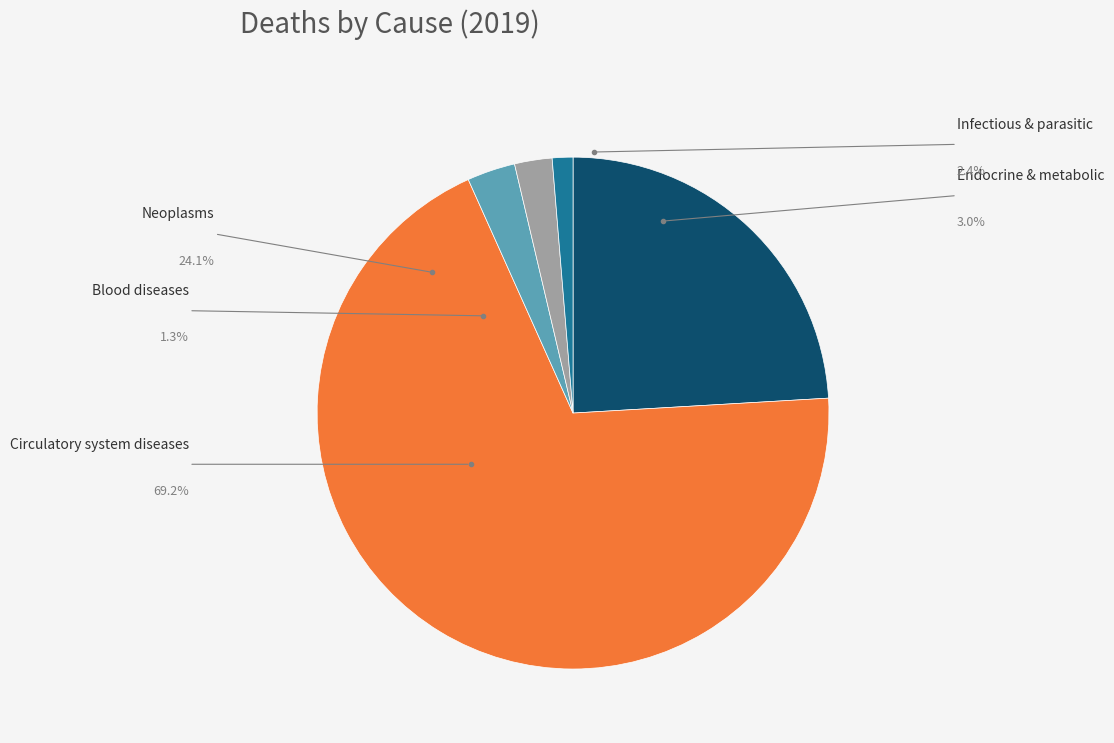

Count the number of slices in the pie.

5